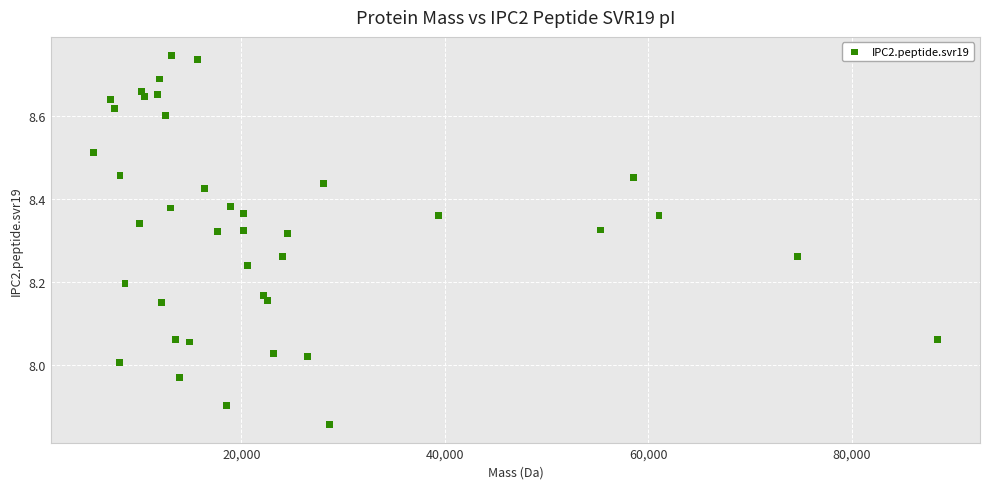

What is the range of X values (max minus min)?

83015.6